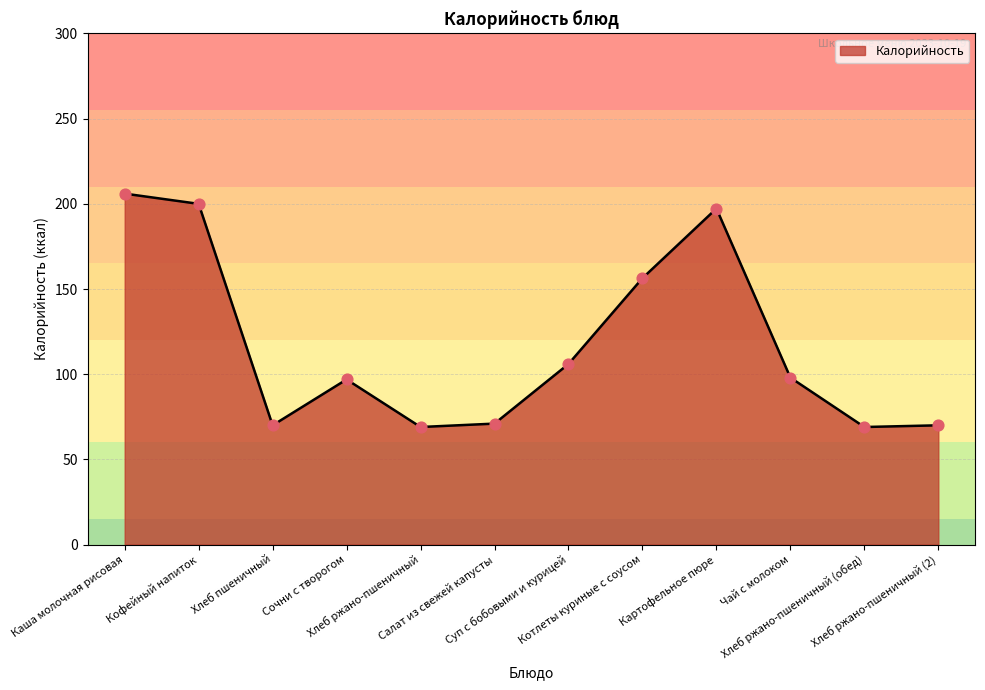

What is the change in value from Кофейный напиток to Хлеб ржано-пшеничный?

-131.0